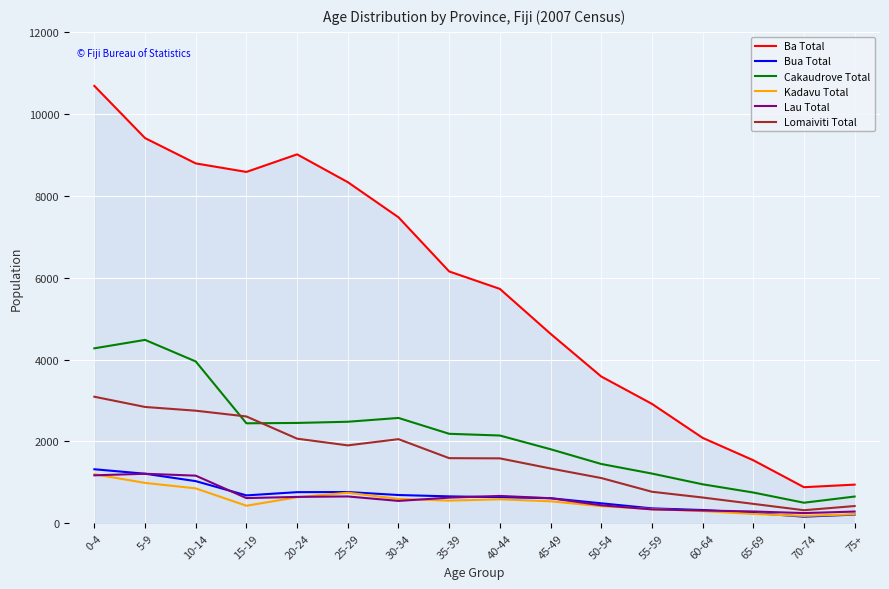

What is the total value across all series at 15-19?

15358